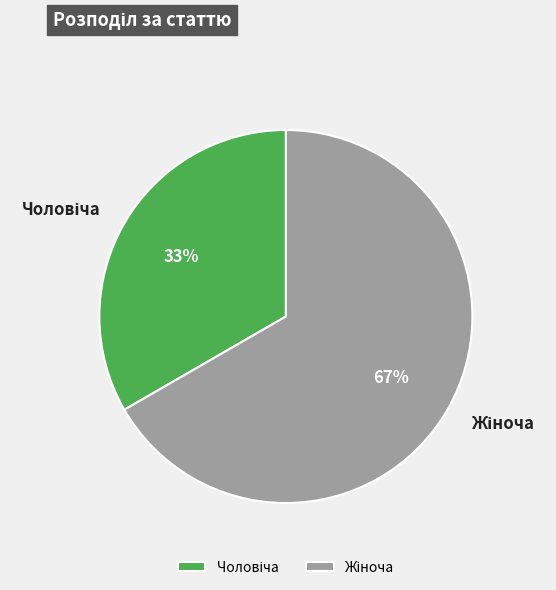

To the nearest percent, what is the average slice percentage?

50%